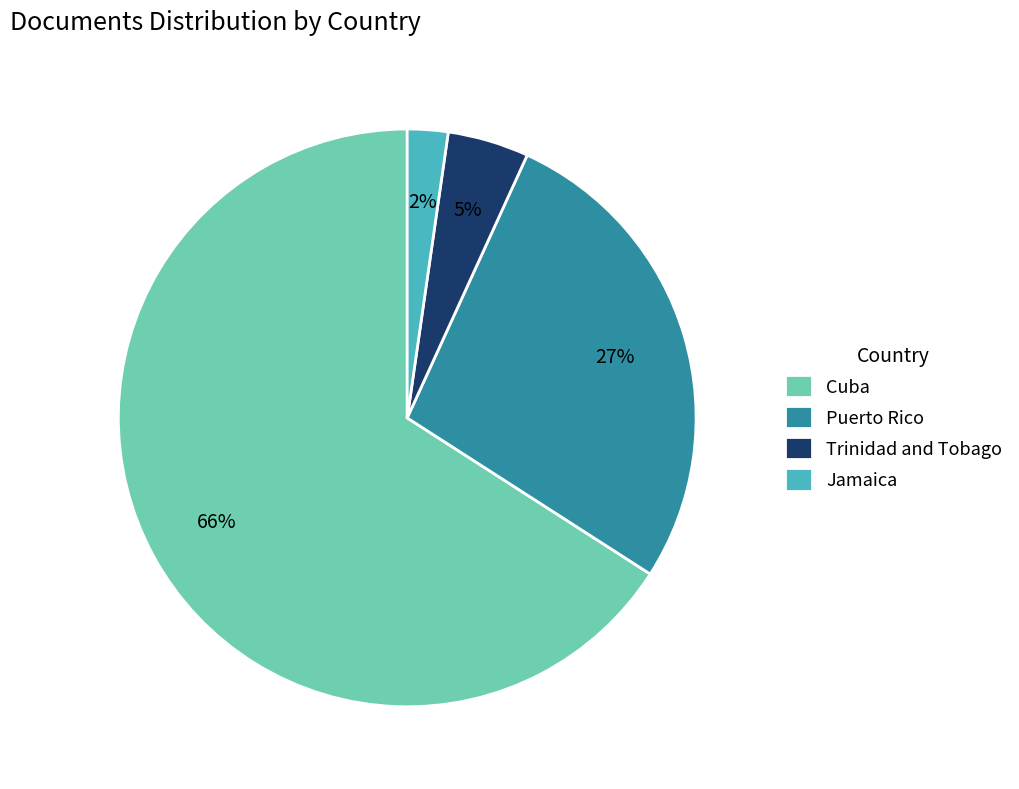

Which category has the biggest portion of the pie?

Cuba